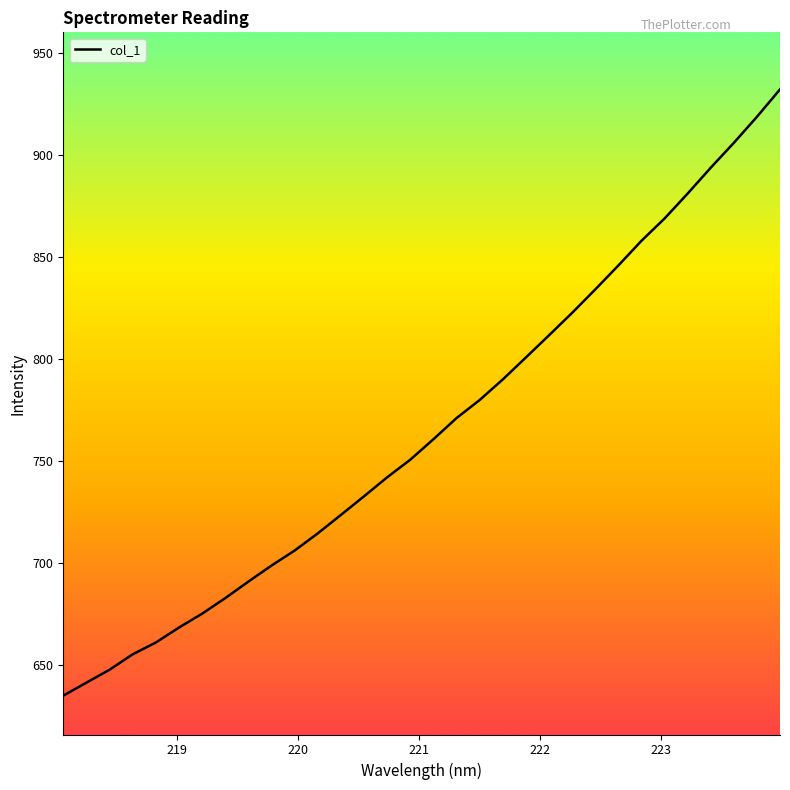

What is the difference between the maximum and minimum values?

297.2